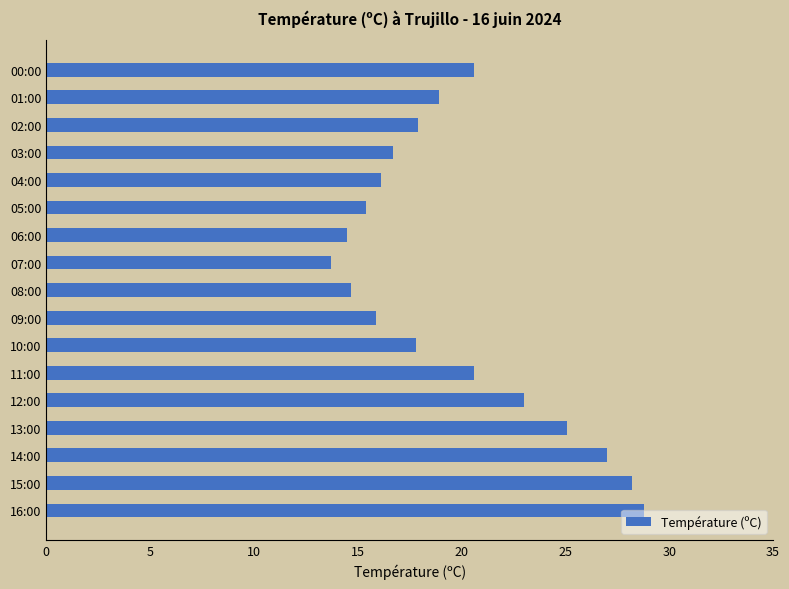

What is the maximum value shown in the chart?

28.8